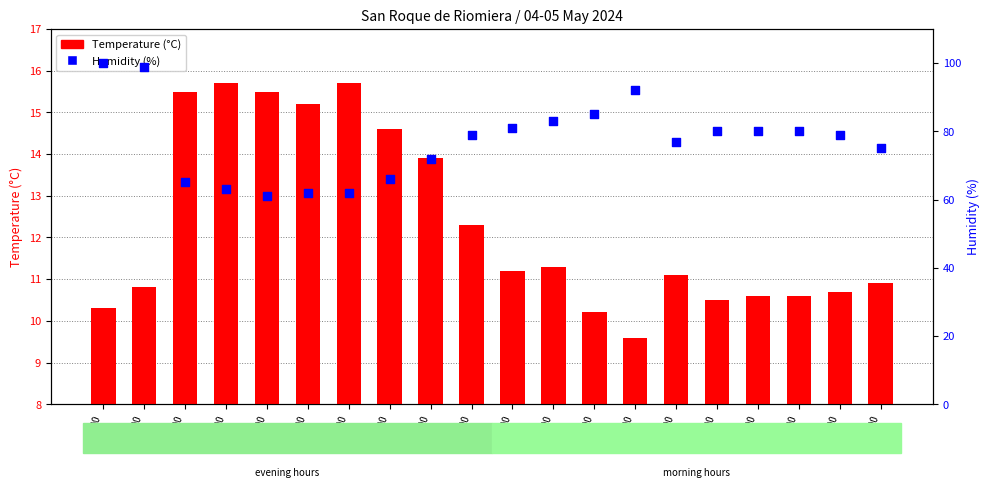

What is the total value across all series at 09:00?

101.6